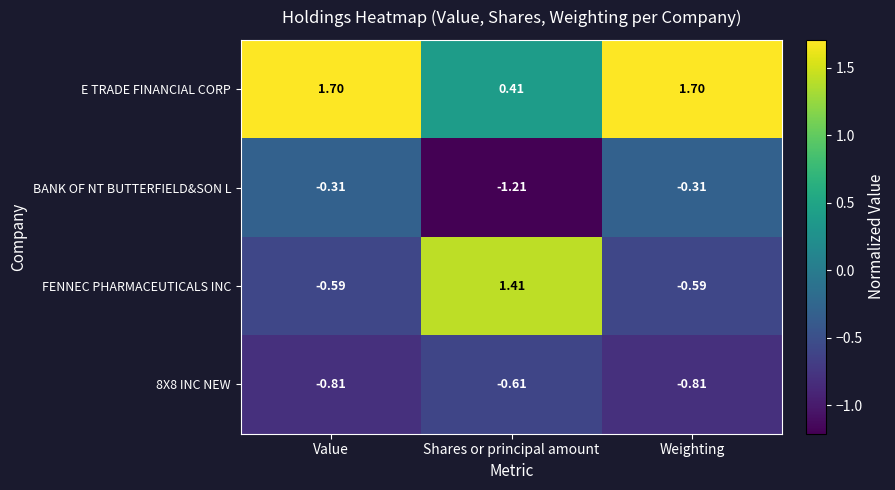

At which category does the chart reach its minimum across all series?

Shares or principal amount